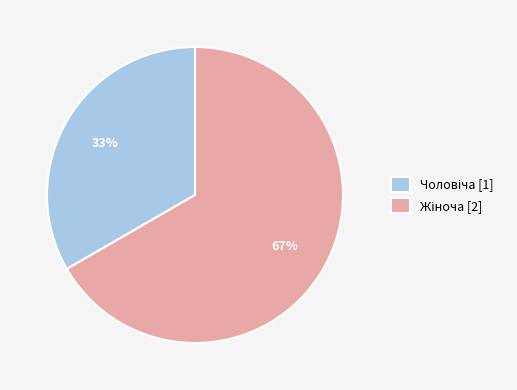

Is there a majority slice in this chart?

Yes